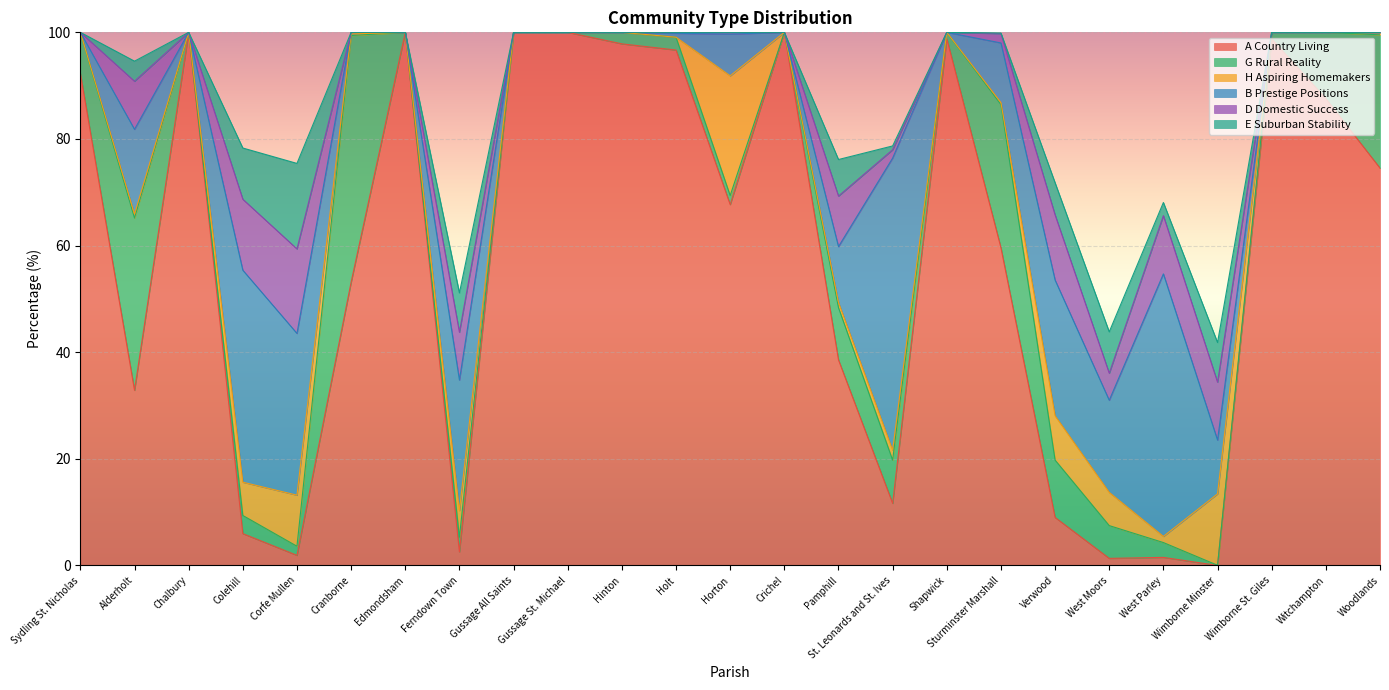

Which series has the widest spread of values?

A Country Living